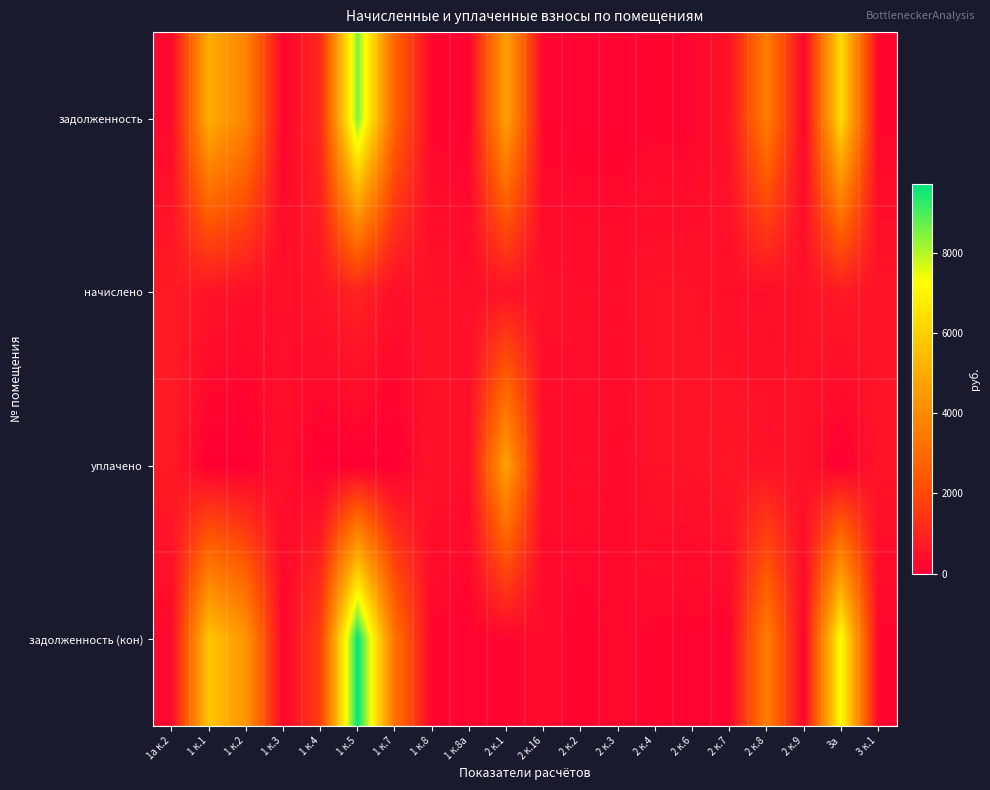

Reading right to left, transcribe all the data shown in this chart.

задолженность: 3 к.1=184.9	3а=6382.4	2 к.9=170.4	2 к.8=3624.2	2 к.7=559.3	2 к.6=175.3	2 к.4=172.6	2 к.3=131.0	2 к.2=134.9	2 к.16=147.0	2 к.1=4732.9	1 к.8а=133.6	1 к.8=175.3	1 к.7=2742.2	1 к.5=8503.6	1 к.4=1098.5	1 к.3=137.3	1 к.2=3791.9	1 к.1=5070.1	1а к.2=248.4
начислено: 3 к.1=578.9	3а=734.4	2 к.9=533.5	2 к.8=406.1	2 к.7=412.6	2 к.6=548.6	2 к.4=540.4	2 к.3=410.0	2 к.2=422.3	2 к.16=460.1	2 к.1=530.3	1 к.8а=418.2	1 к.8=548.6	1 к.7=423.4	1 к.5=978.5	1 к.4=565.9	1 к.3=429.8	1 к.2=436.3	1 к.1=569.8	1а к.2=777.6
уплачено: 3 к.1=570.8	3а=0.0	2 к.9=526.1	2 к.8=500.0	2 к.7=670.4	2 к.6=541.0	2 к.4=532.9	2 к.3=267.1	2 к.2=416.4	2 к.16=300.3	2 к.1=4743.2	1 к.8а=412.4	1 к.8=541.0	1 к.7=0.0	1 к.5=0.0	1 к.4=0.0	1 к.3=423.9	1 к.2=0.0	1 к.1=0.0	1а к.2=766.8
задолженность (кон): 3 к.1=193.0	3а=7288.2	2 к.9=177.8	2 к.8=3622.0	2 к.7=137.5	2 к.6=182.9	2 к.4=180.1	2 к.3=273.3	2 к.2=140.8	2 к.16=306.7	2 к.1=176.8	1 к.8а=139.4	1 к.8=182.9	1 к.7=3239.2	1 к.5=9710.5	1 к.4=1692.4	1 к.3=143.3	1 к.2=4330.1	1 к.1=5776.7	1а к.2=259.2